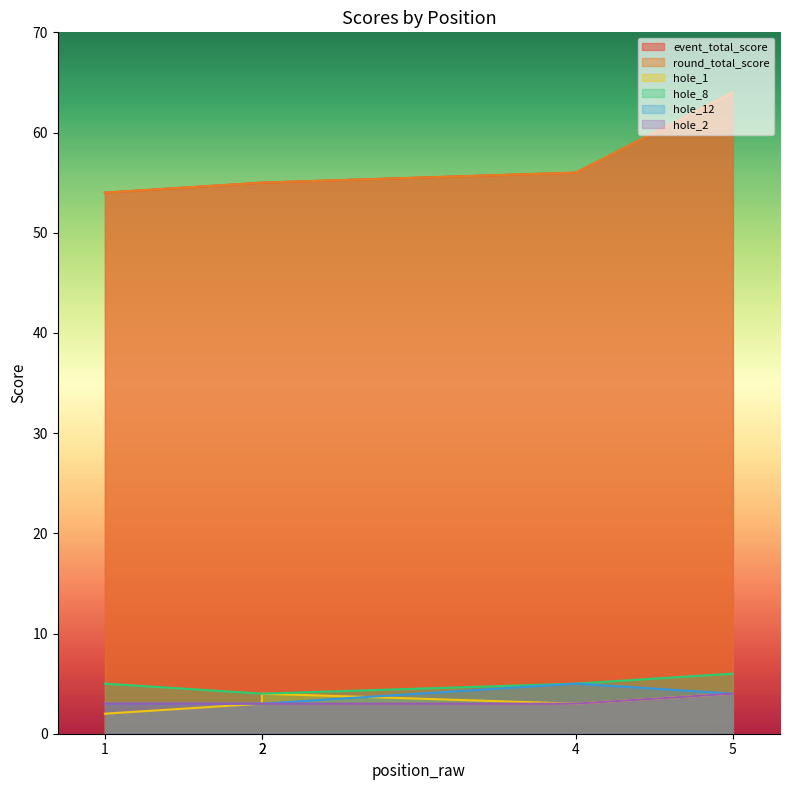

Reading left to right, extract all data points from this chart.

event_total_score: 1=54	2=55	2=55	4=56	5=64
round_total_score: 1=54	2=55	2=55	4=56	5=64
hole_1: 1=2	2=3	2=4	4=3	5=4
hole_8: 1=5	2=4	2=4	4=5	5=6
hole_12: 1=3	2=3	2=3	4=5	5=4
hole_2: 1=3	2=3	2=3	4=3	5=4